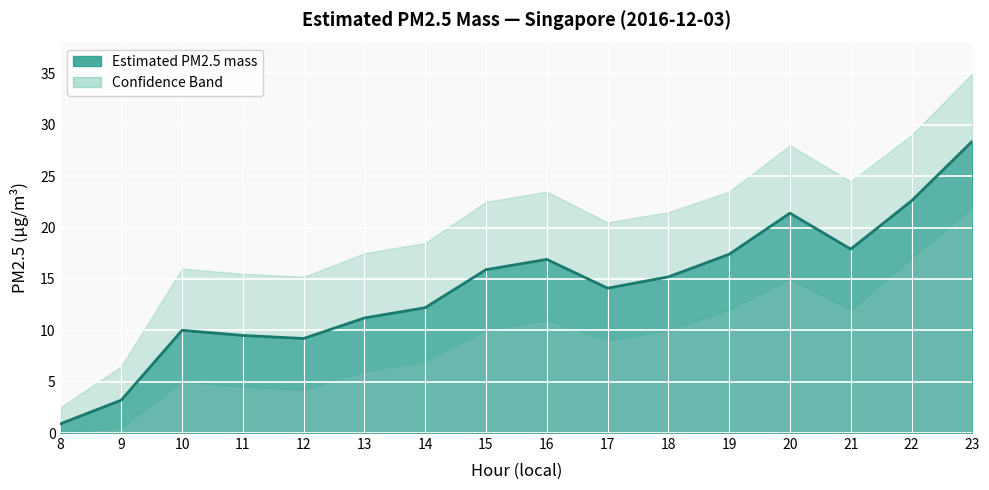

True or false: the data shows 10.0 at 10.

True